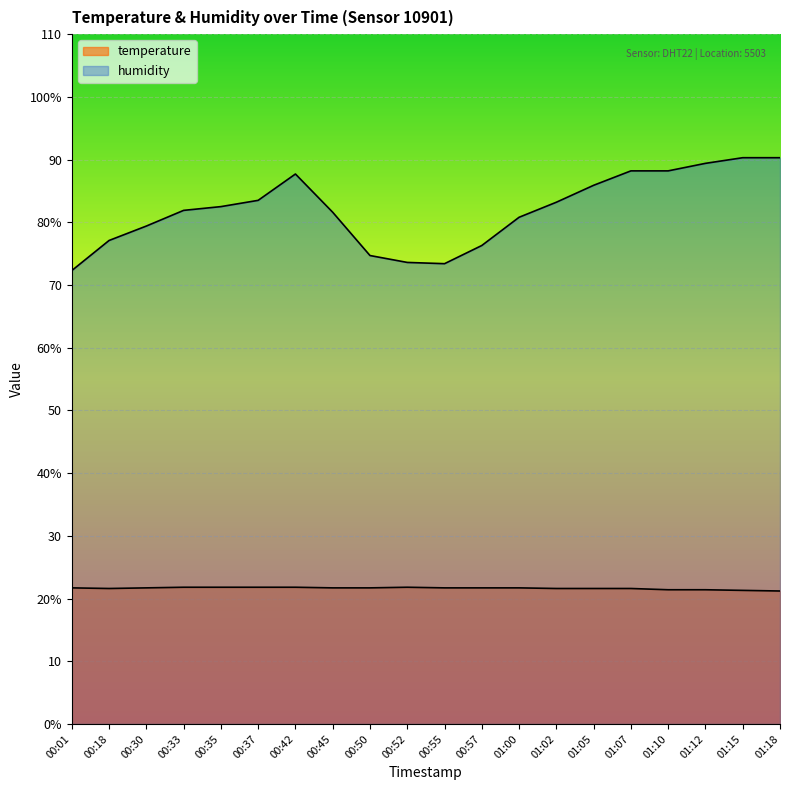

At how many categories does at least one series exceed 82?

10